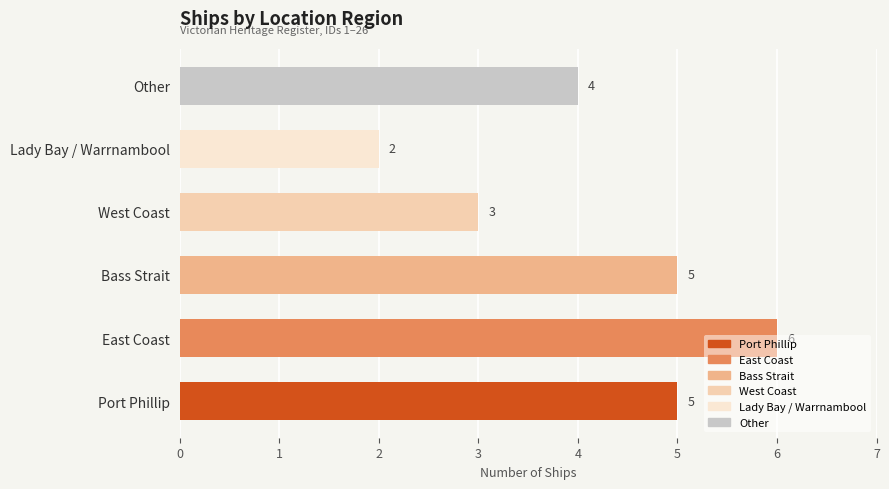

Count the values in the range 3 to 5.

4